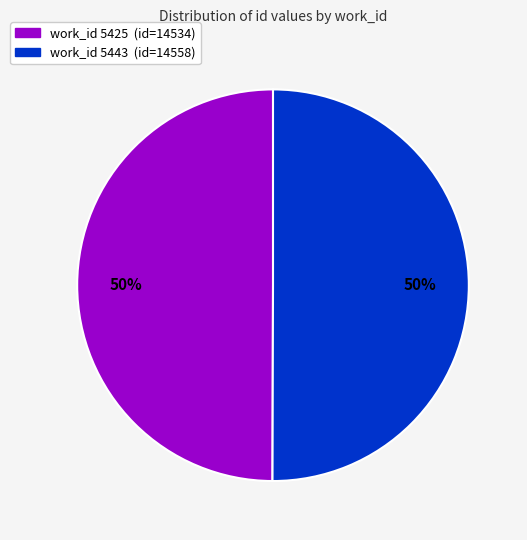

To the nearest percent, what is the average slice percentage?

50%